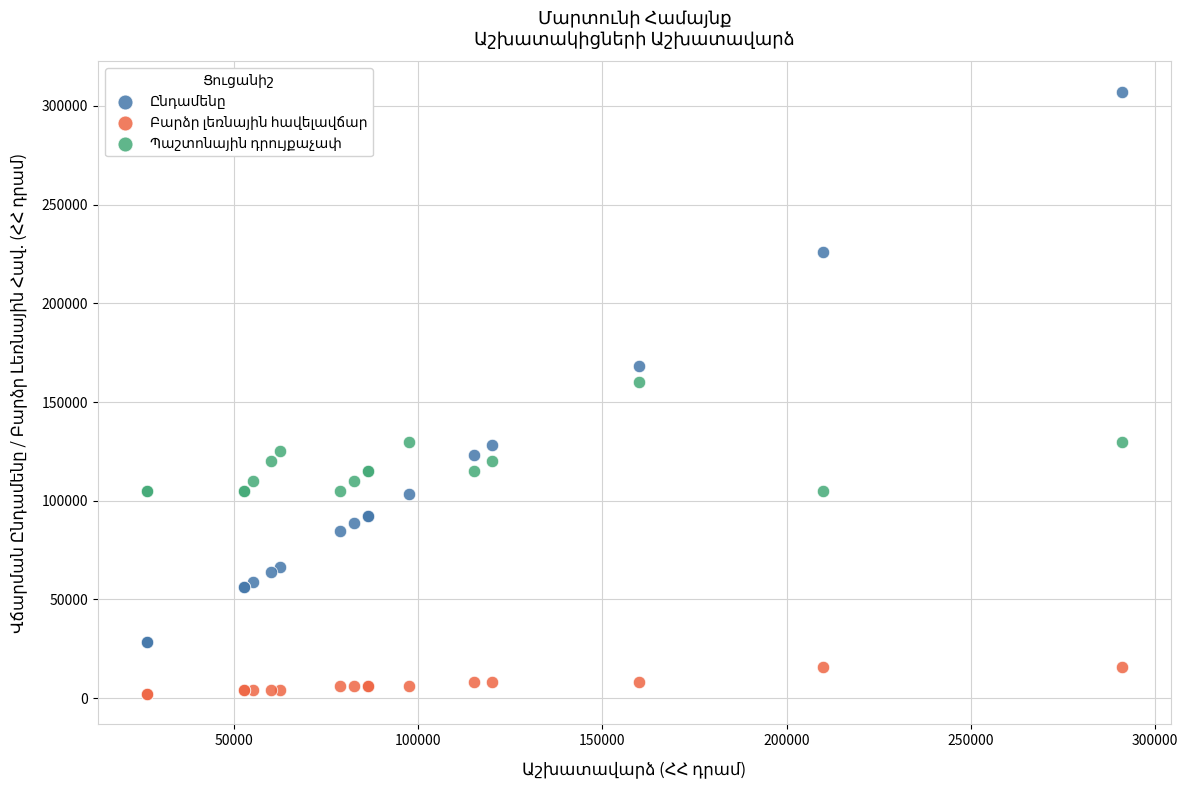

Across all series, what Y value is closest to 154600?

160000